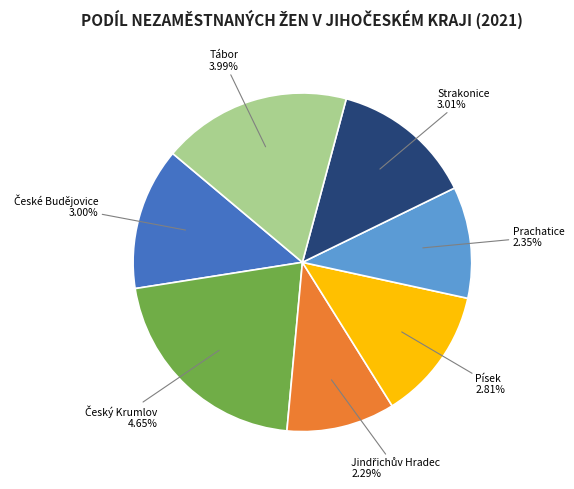

To the nearest percent, what portion does Tábor represent?

18%